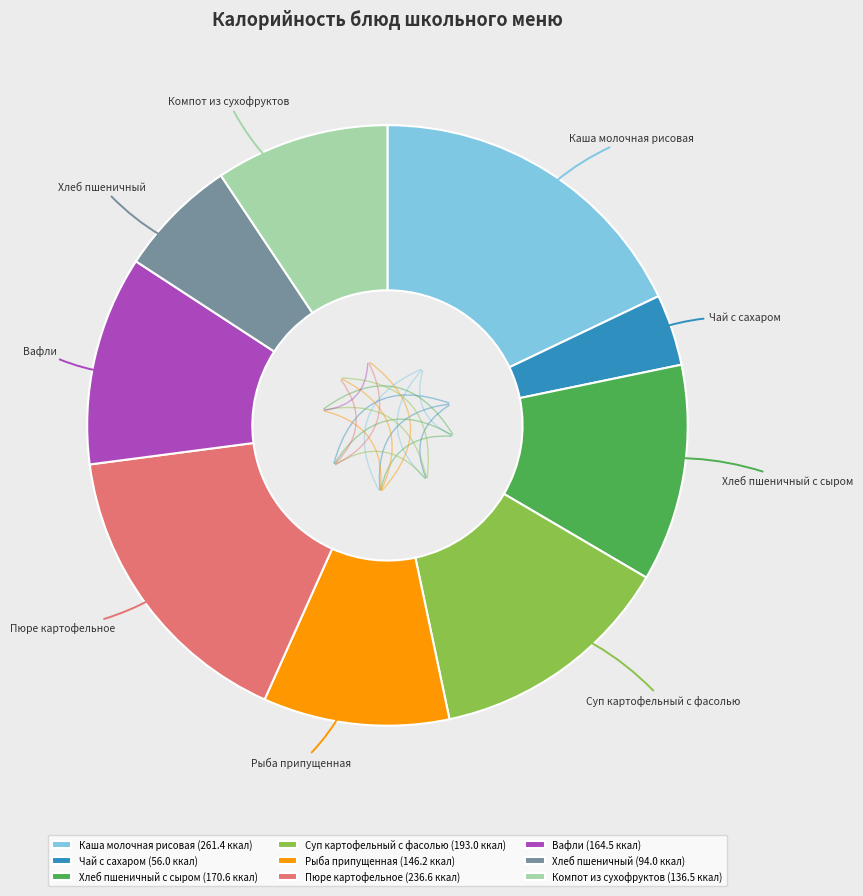

Is it true that Пюре картофельное is 16% of the pie?

True